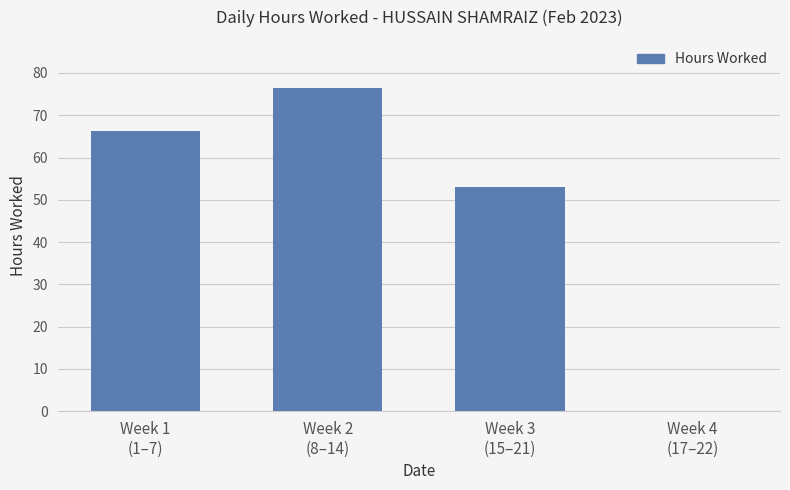

How many data points does each series have?

4